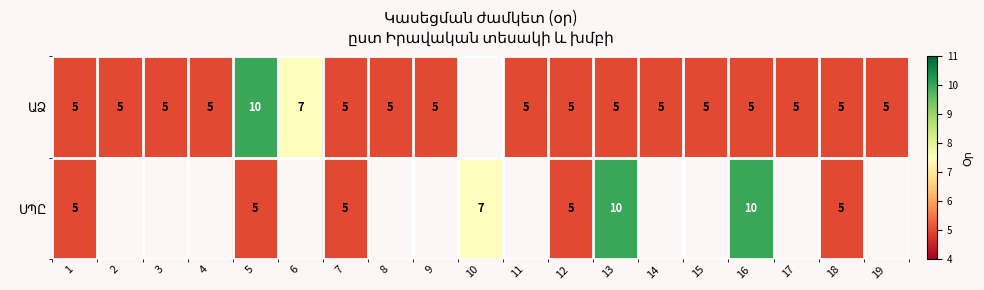

Which has a higher value, 17 or 15?

17